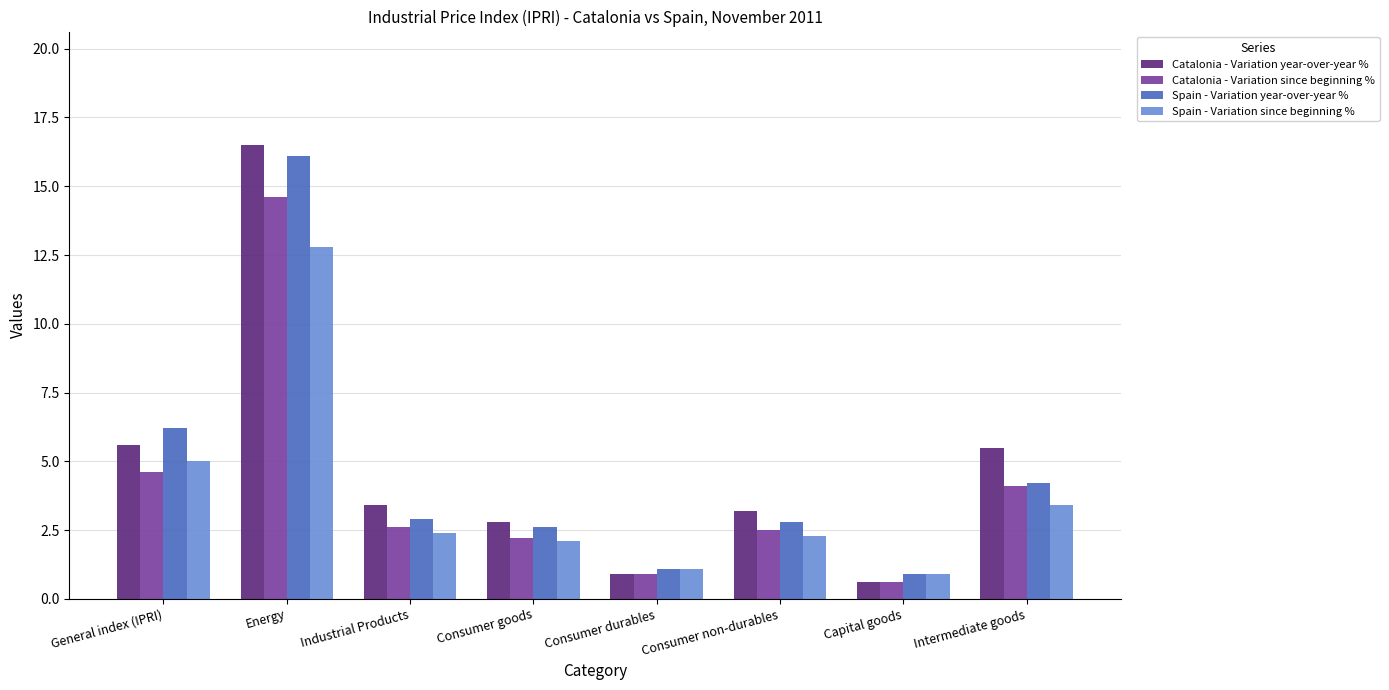

What is the value of the Spain - Variation since beginning % bar at the 1st from the left?

5.0